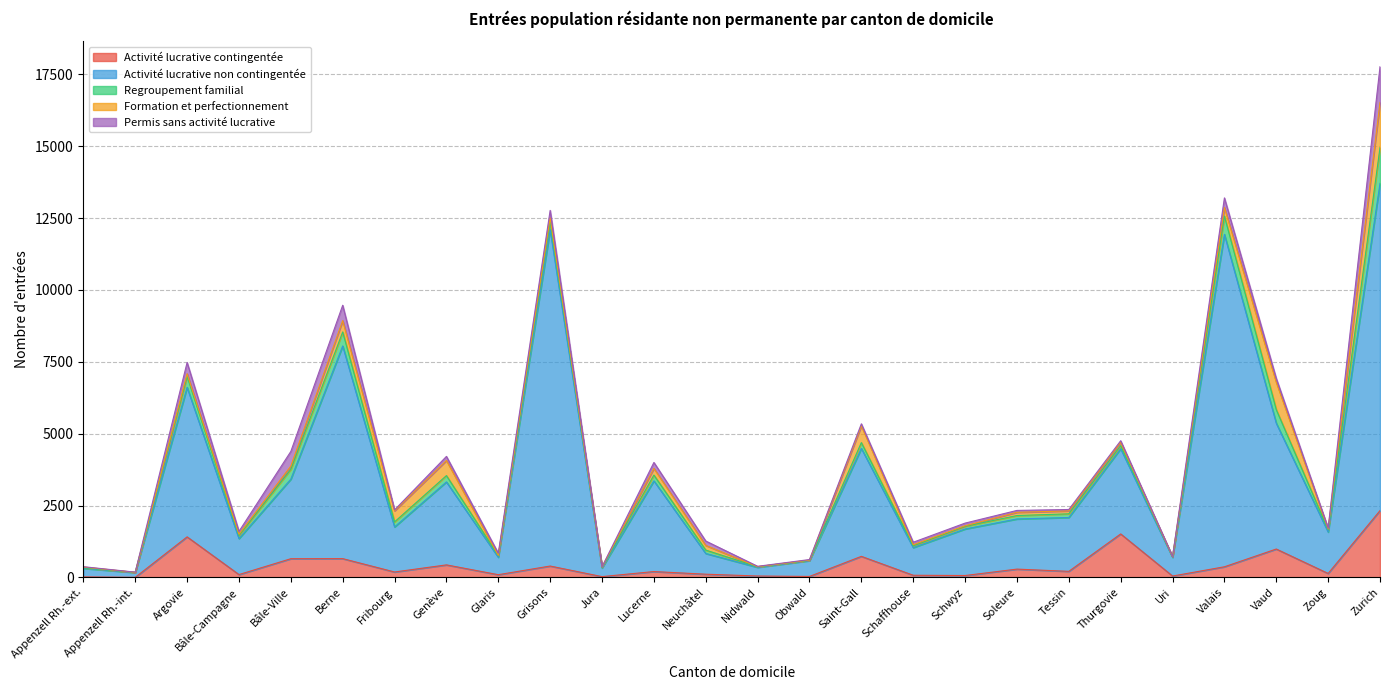

How many lines are shown in the chart?

5